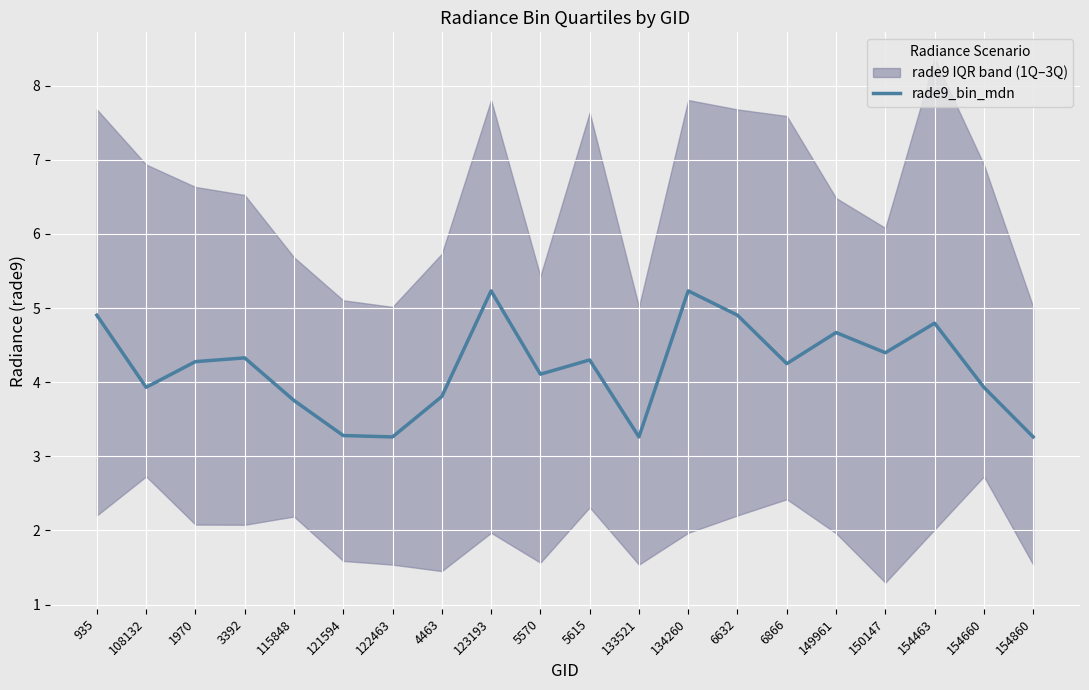

What is the difference between the second highest and minimum values?

2.0